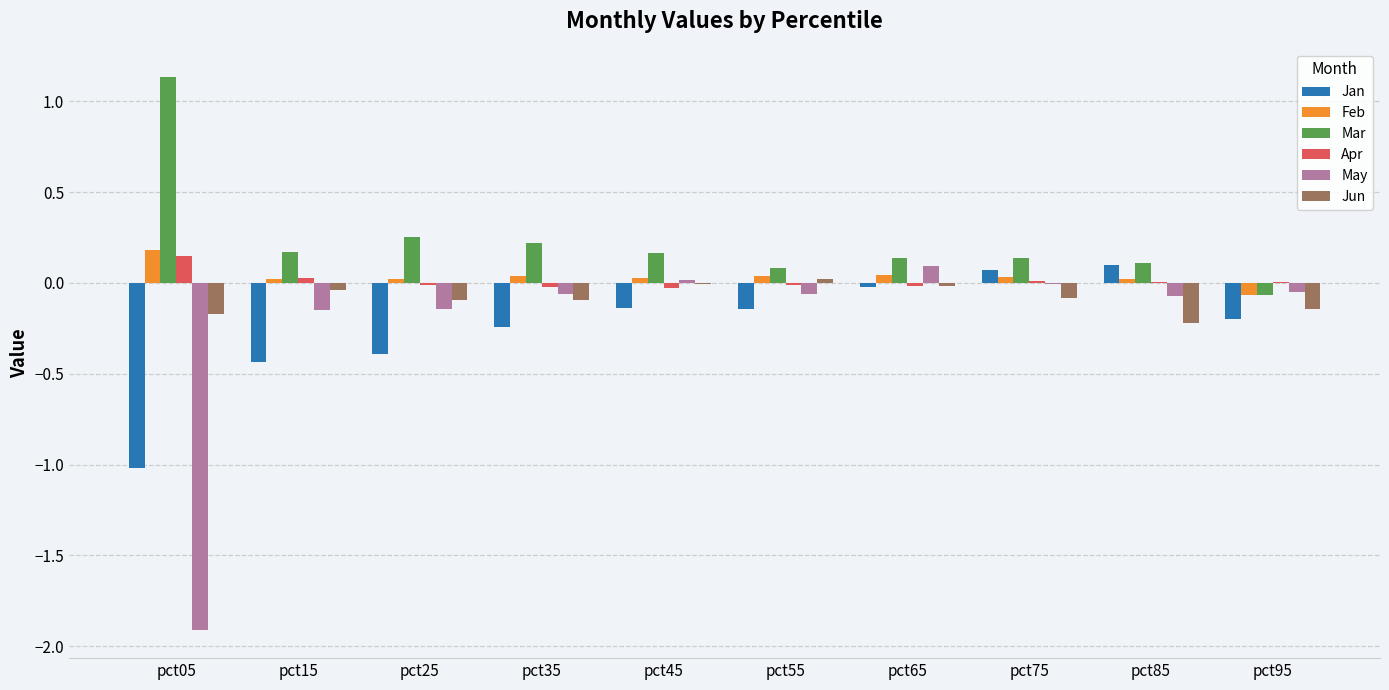

The value of Mar at pct35 is 0.2. True or false?

True